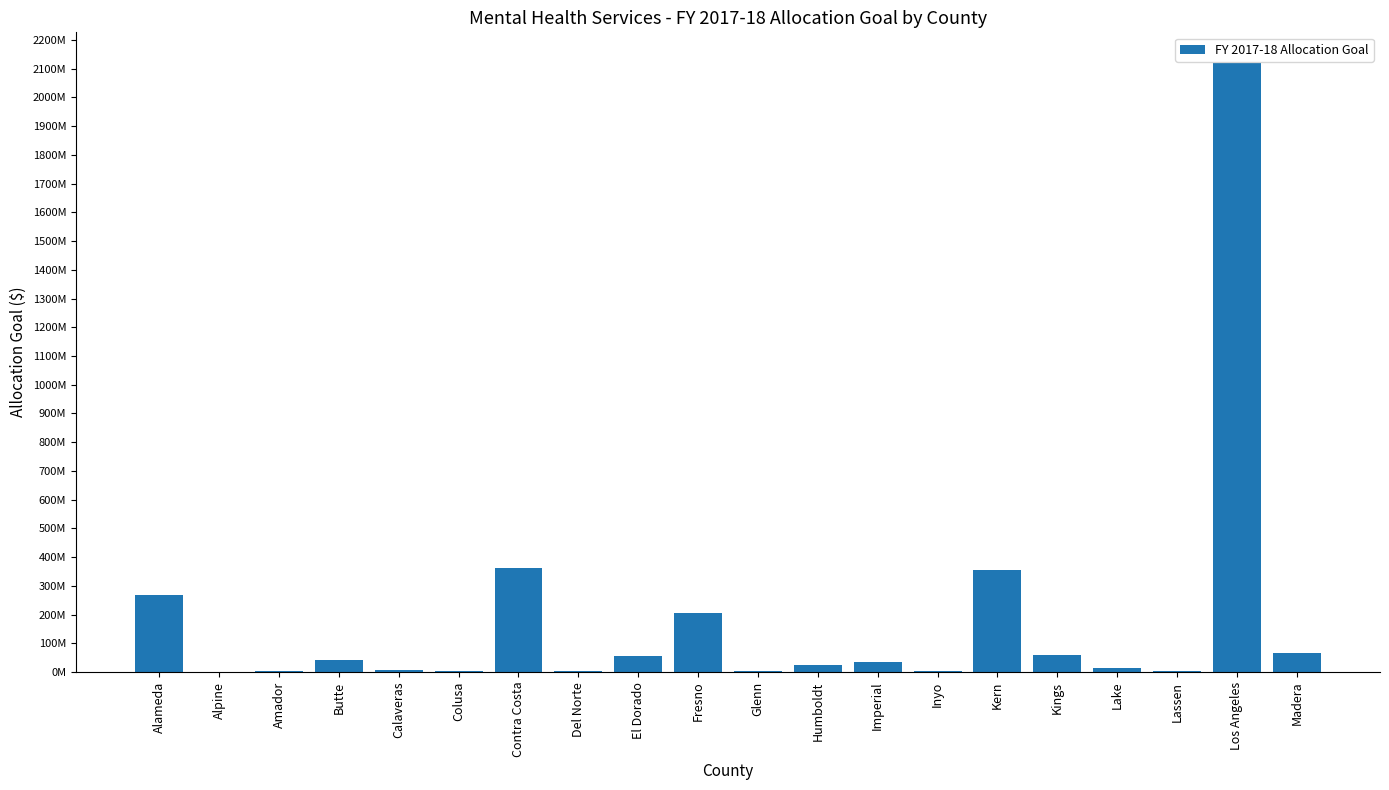

True or false: the data shows 1503513.2 at Calaveras.

False